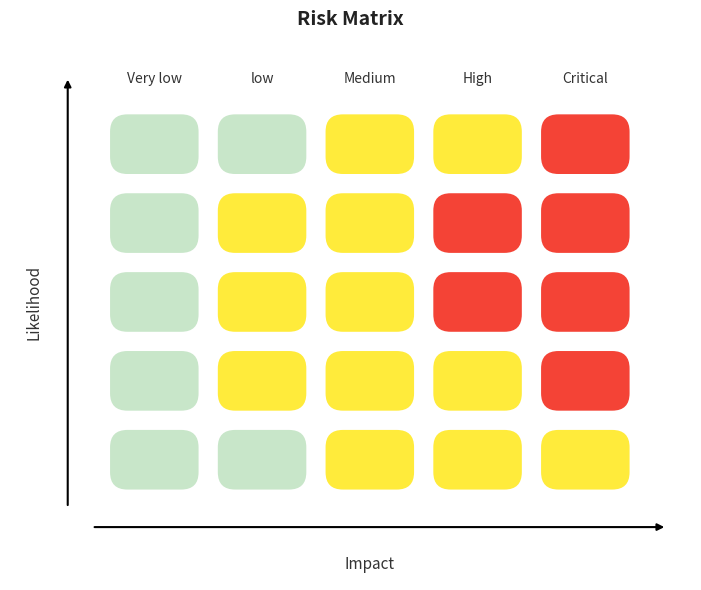

Count the number of data series in this chart.

5